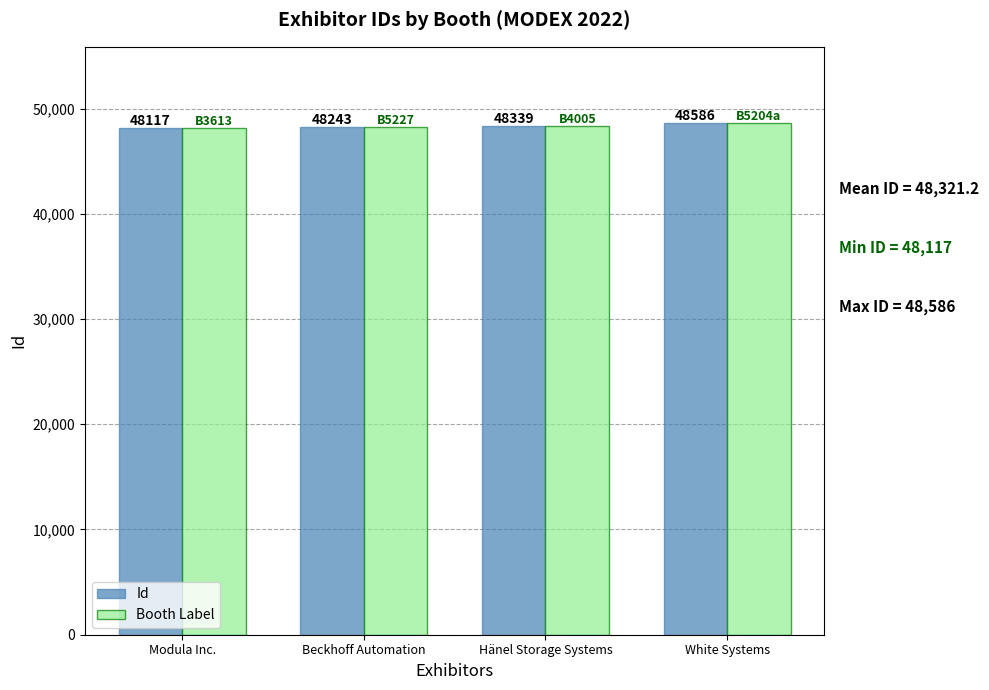

Which category has the highest value in the Booth Label series?

White Systems